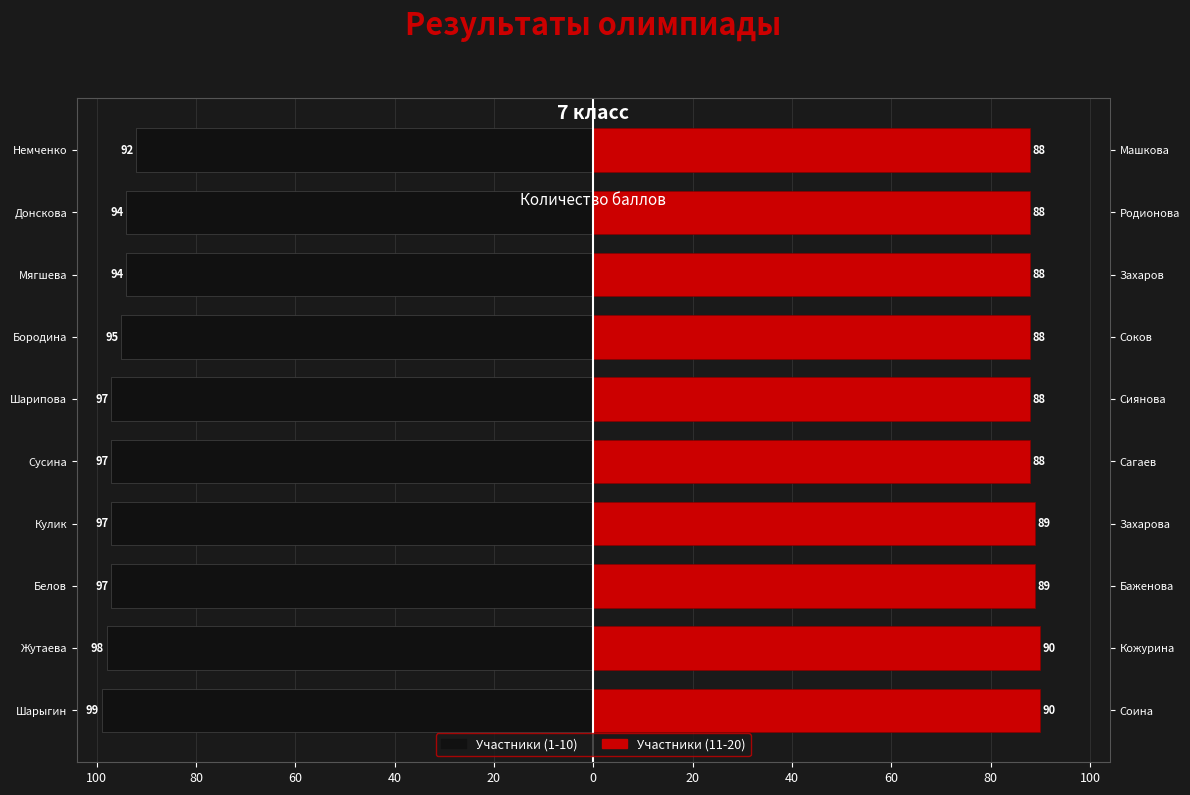

Which series has the largest range (max minus min)?

Участники (1-10)